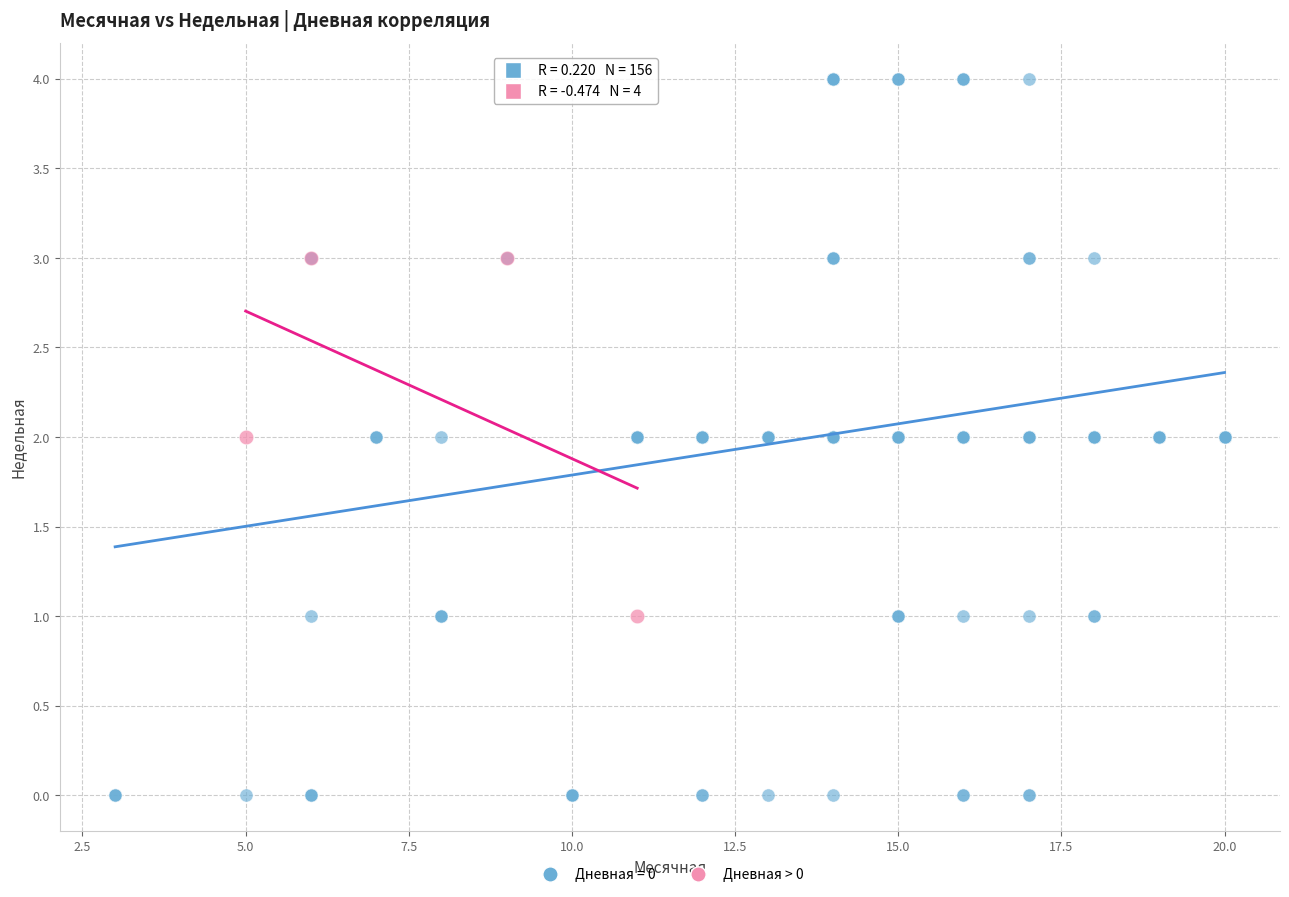

Which series reaches the minimum Y coordinate?

Дневная = 0